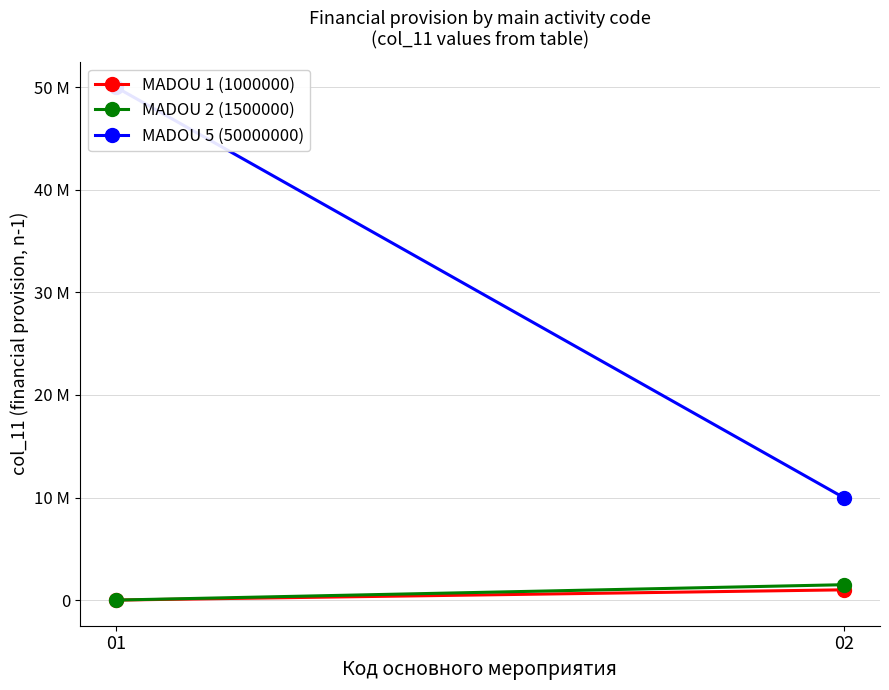

Which series has the largest total across all categories?

MADOU 5 (50000000)